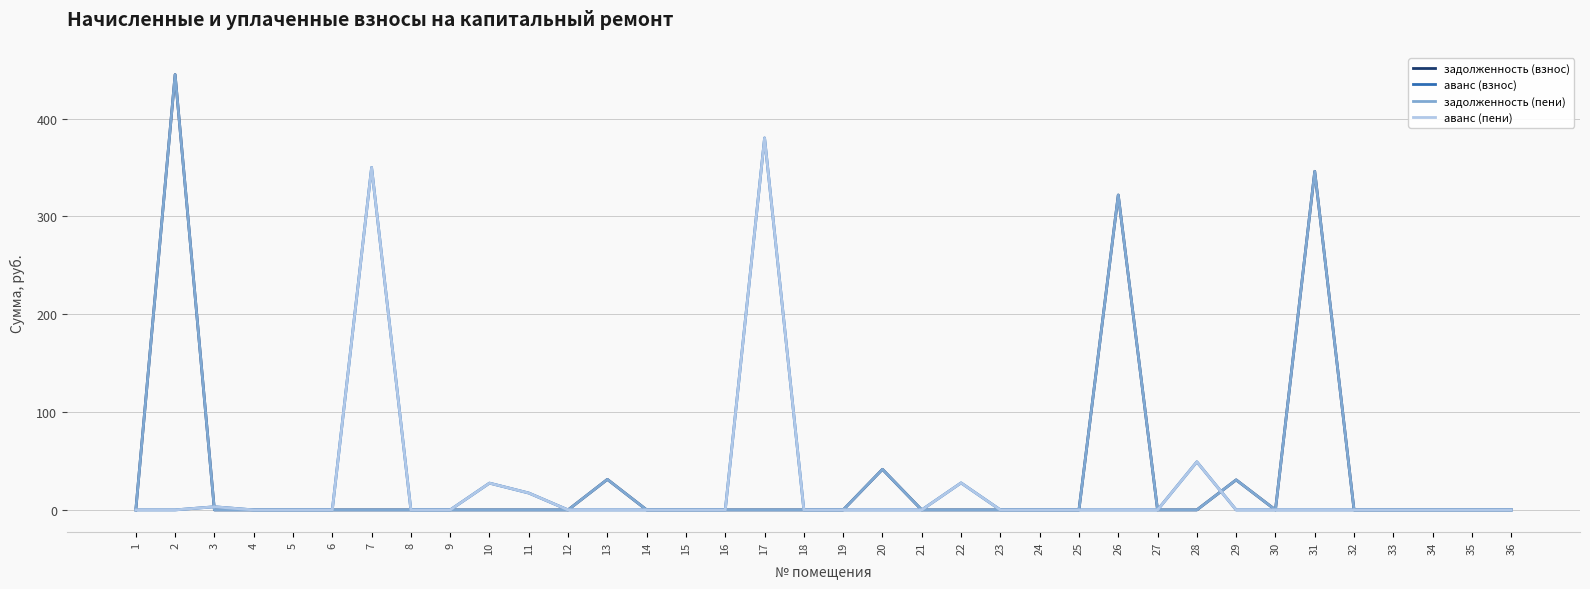

What is the difference between the задолженность (пени) values at 31 and 21?

346.1